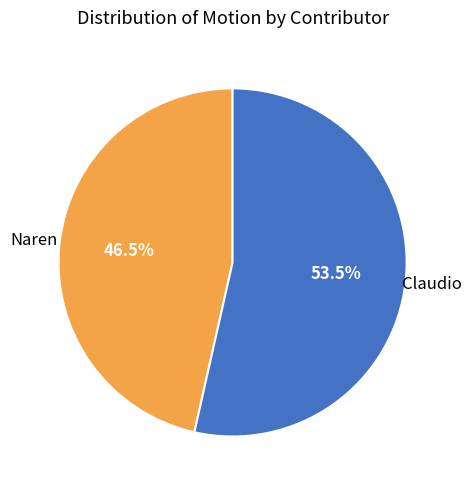

Does any single category account for the majority?

Yes